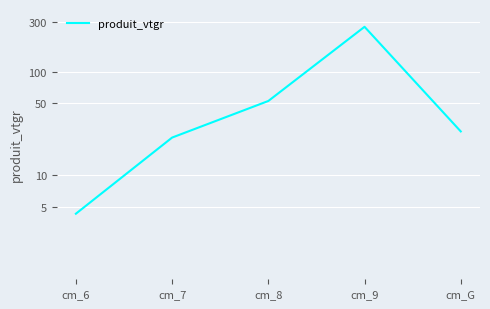

Which has a higher value, cm_9 or cm_6?

cm_9